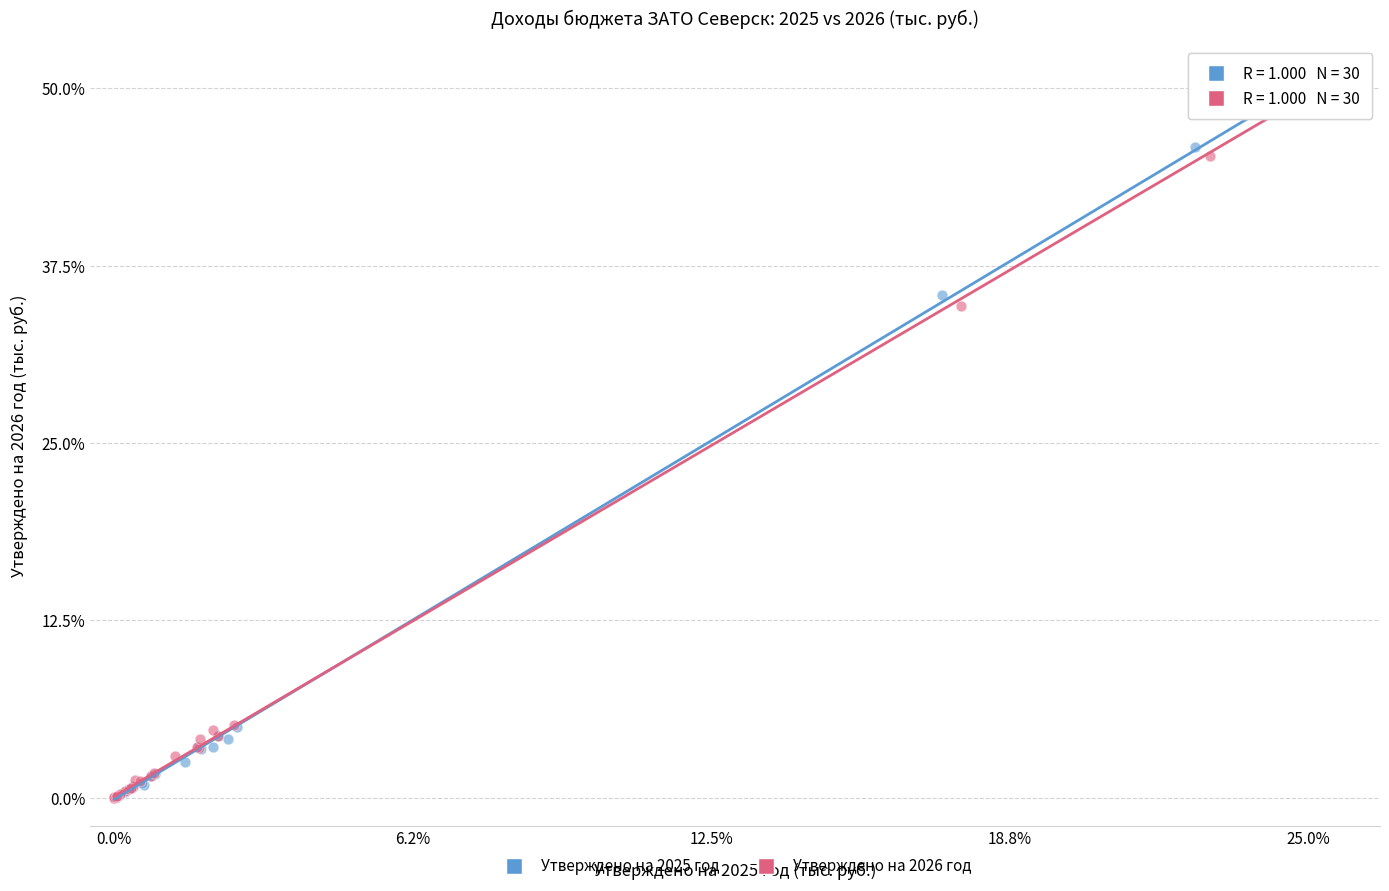

Which series has the largest Y range (max minus min)?

Утверждено на 2025 год